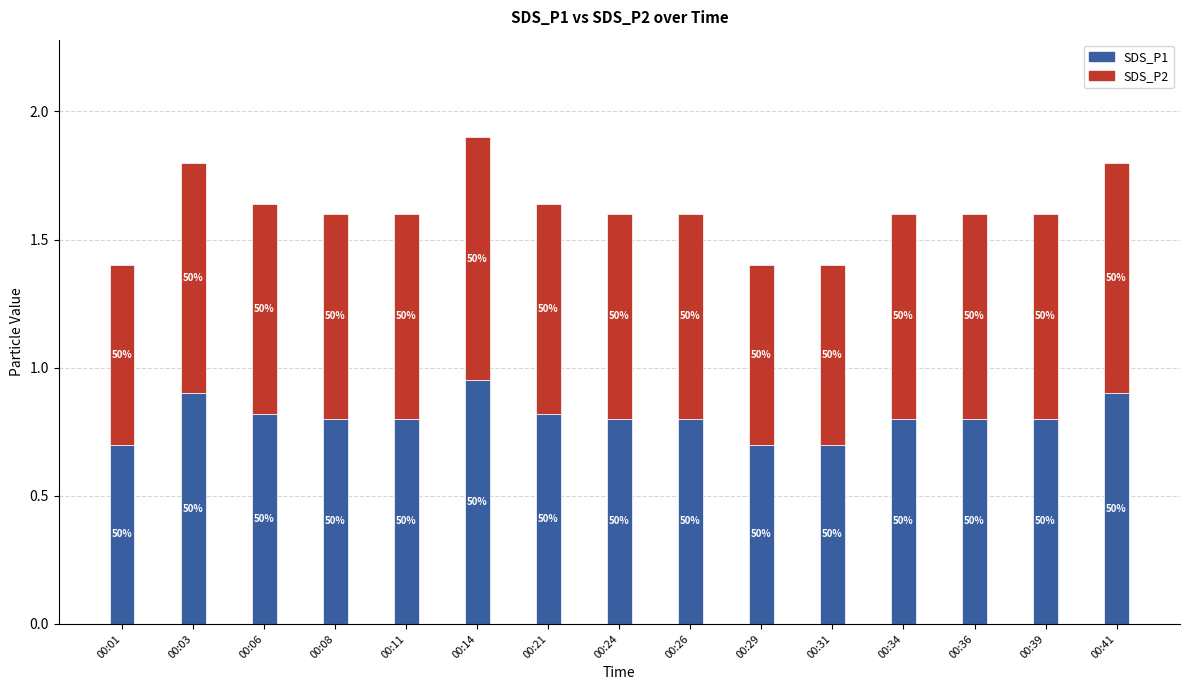

Does the chart contain any negative values?

No